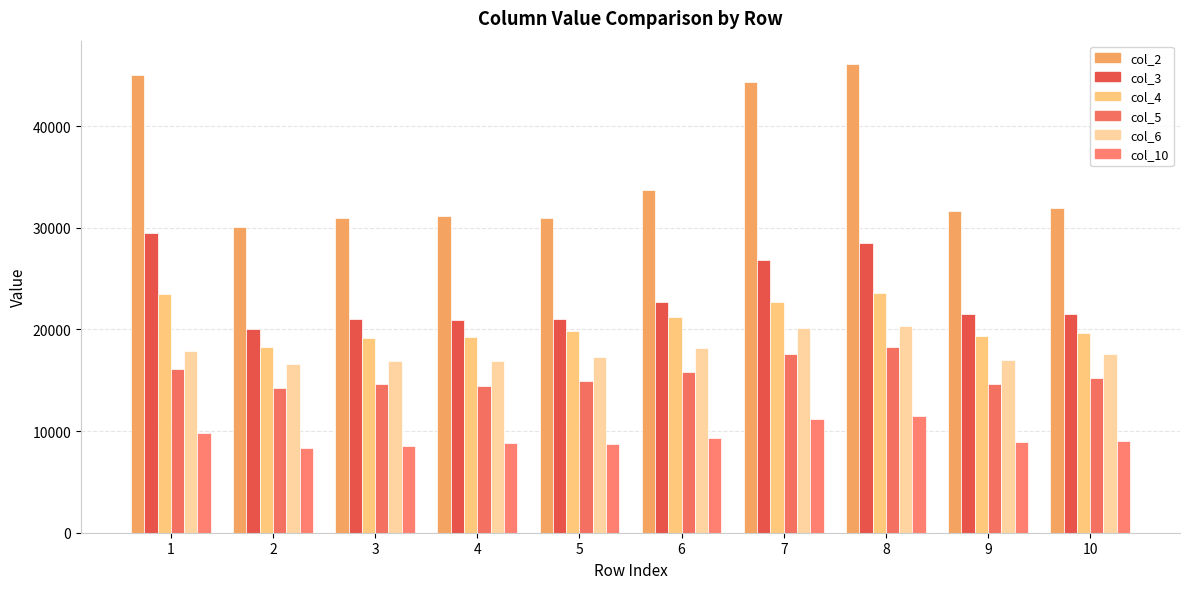

What is the sum of the col_4 values at 8 and 5?

43398